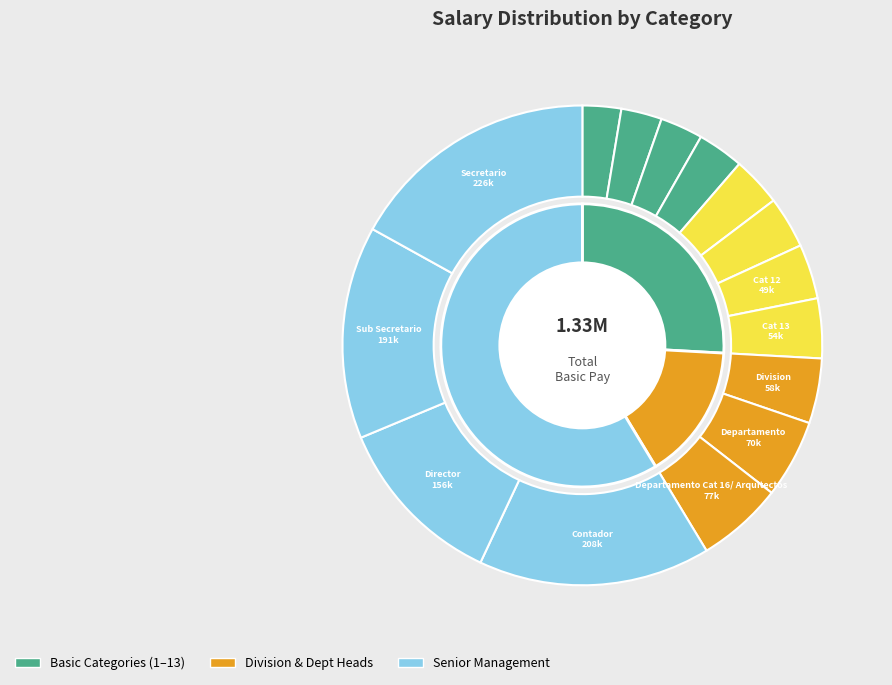

What is the smallest slice in the pie chart?

Categoria 1